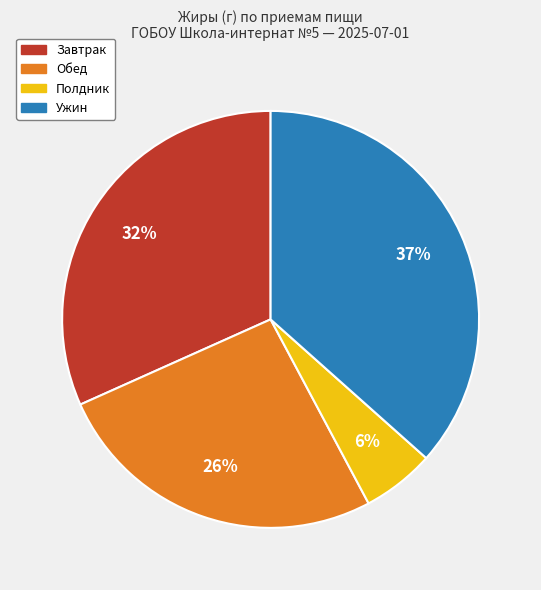

Is the sum of Обед and Ужин greater than half?

Yes